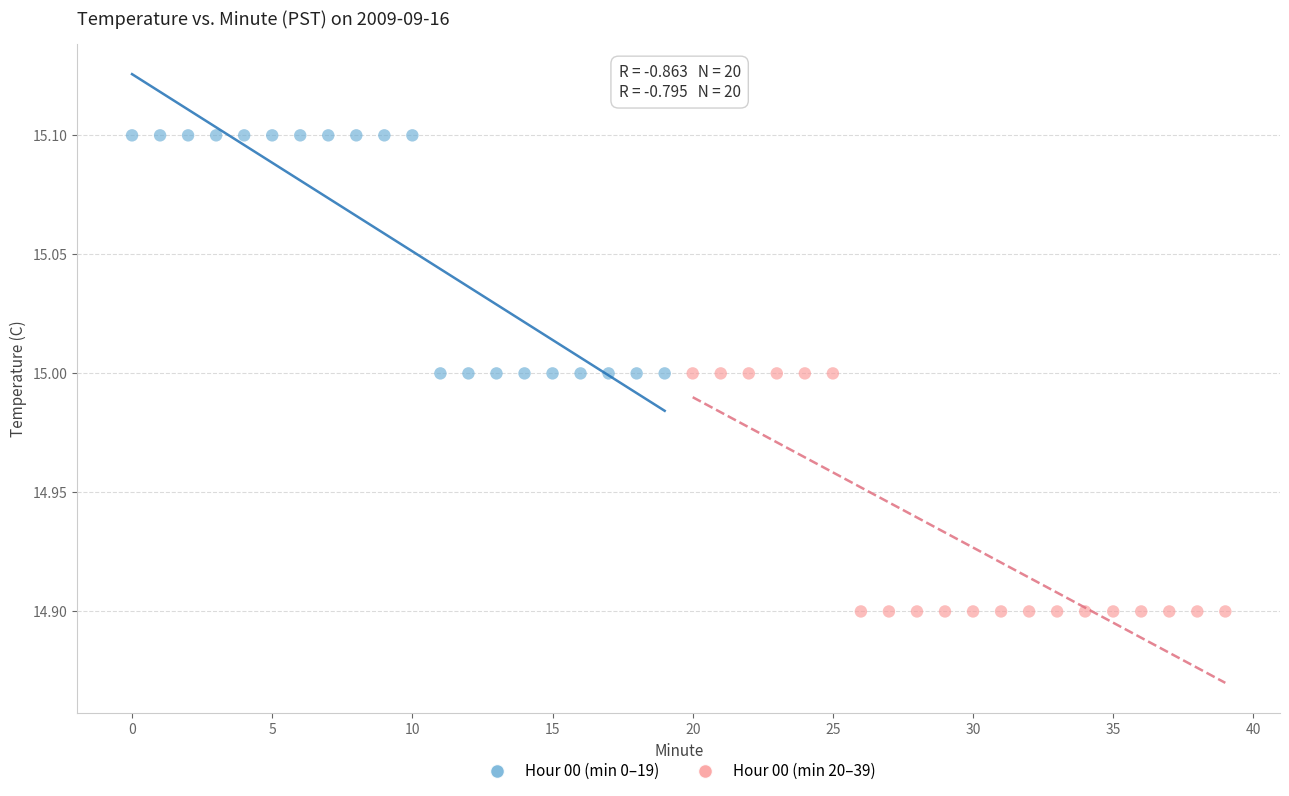

What are all the series names shown in the legend?

Hour 00 (min 0–19), Hour 00 (min 20–39)